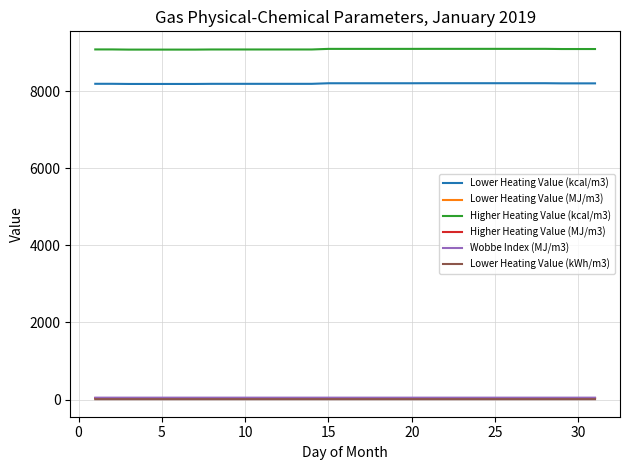

Which series has the largest range (max minus min)?

Higher Heating Value (kcal/m3)